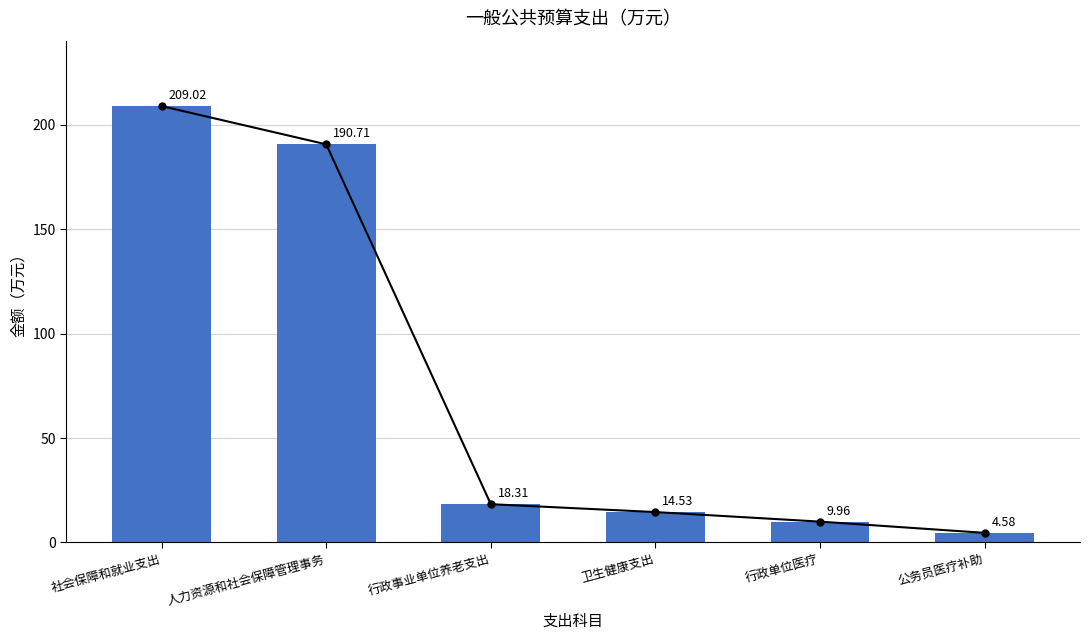

Where is the data nearest to the value 106?

人力资源和社会保障管理事务